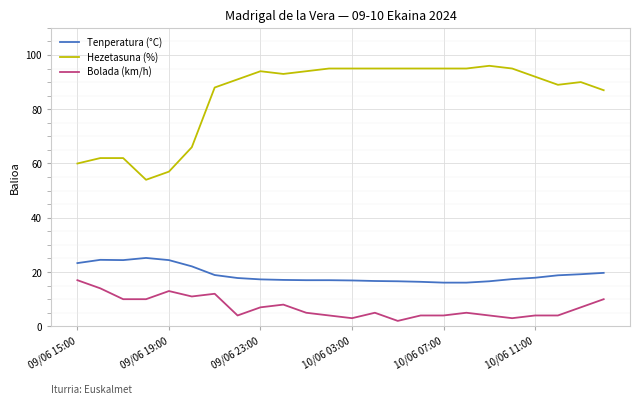

True or false: Tenperatura (°C) and Bolada (km/h) cross at least once.

False